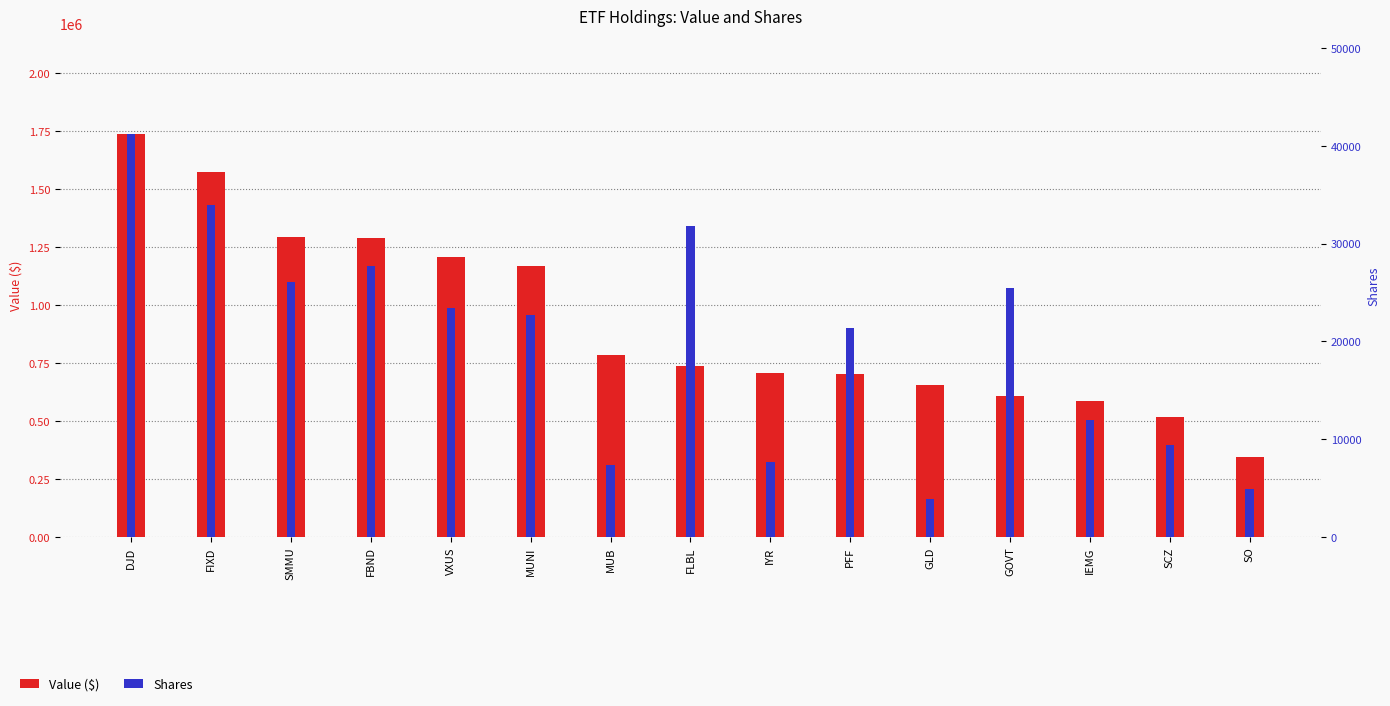

Rank the series by their average value, from lowest to highest.

Shares, Value ($)